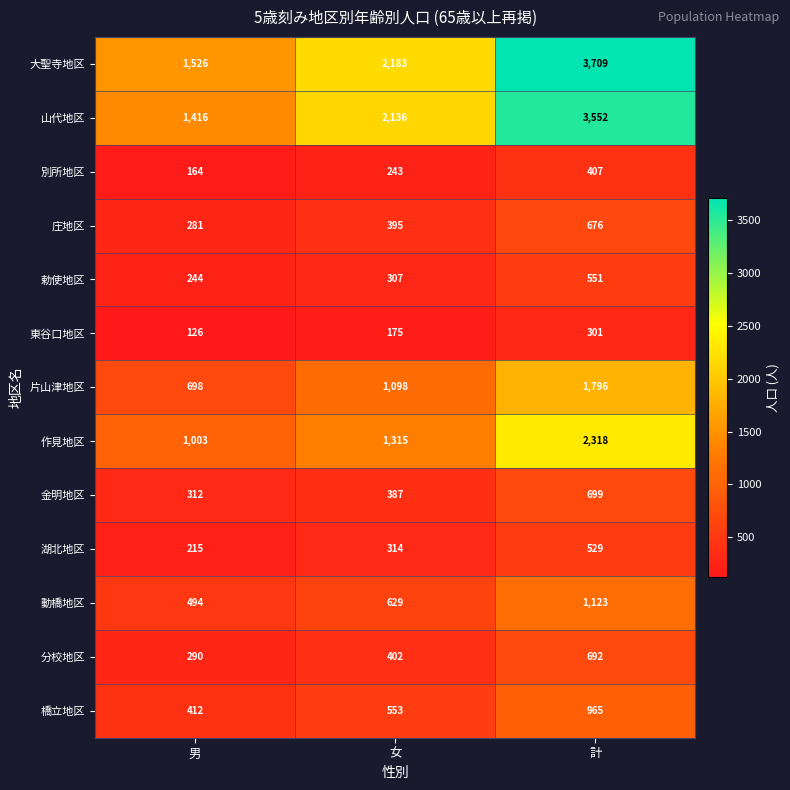

Where is 片山津地区 nearest to the value 1247?

女